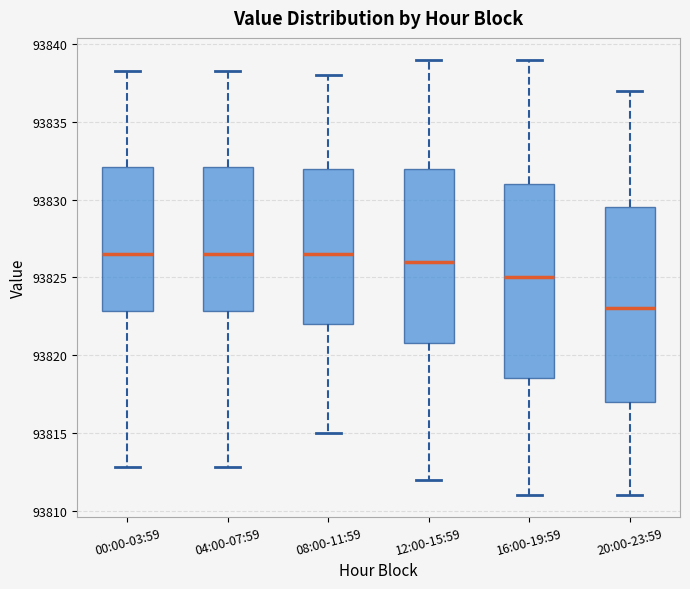

Where does the upper whisker of the box for 20:00-23:59 end on the y-axis? The values are not printed on the chart, so give them approximately, as read against the axis.

93837.0